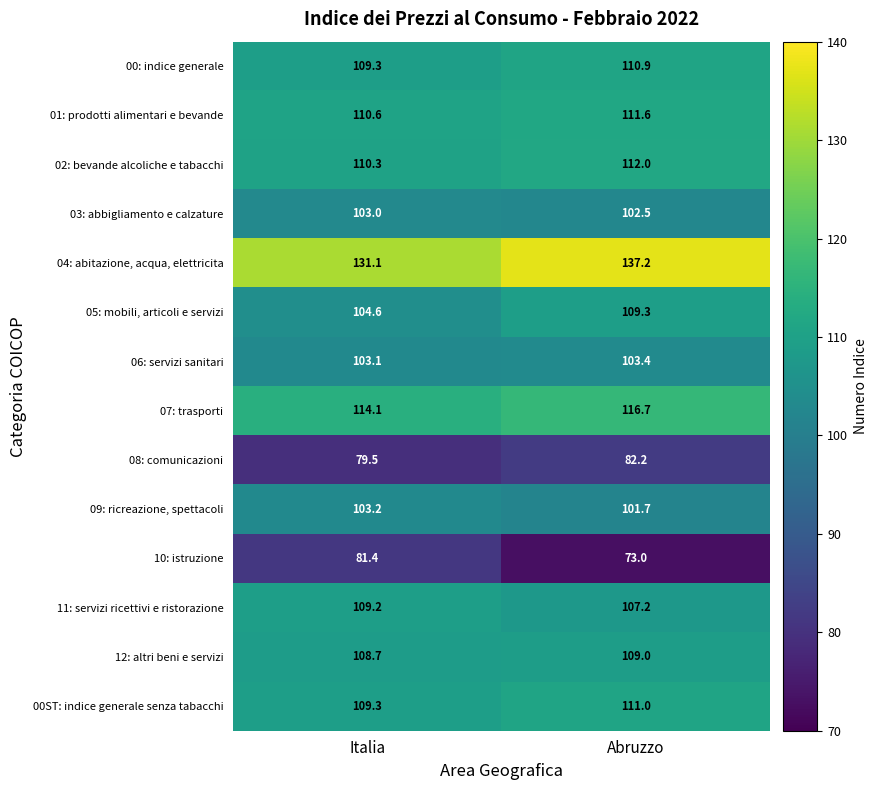

Where does the 09: ricreazione, spettacoli series first go above 103?

Italia